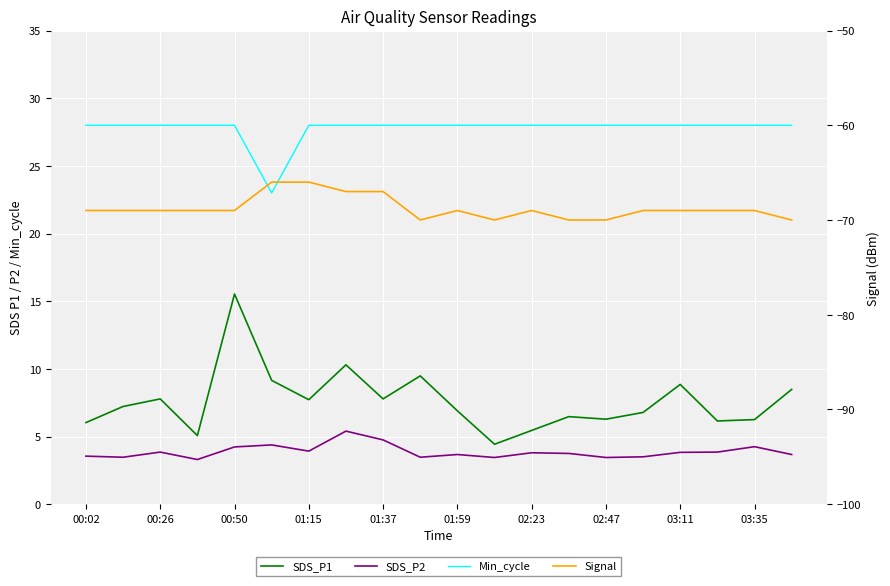

True or false: Min_cycle and Signal intersect in this chart.

False